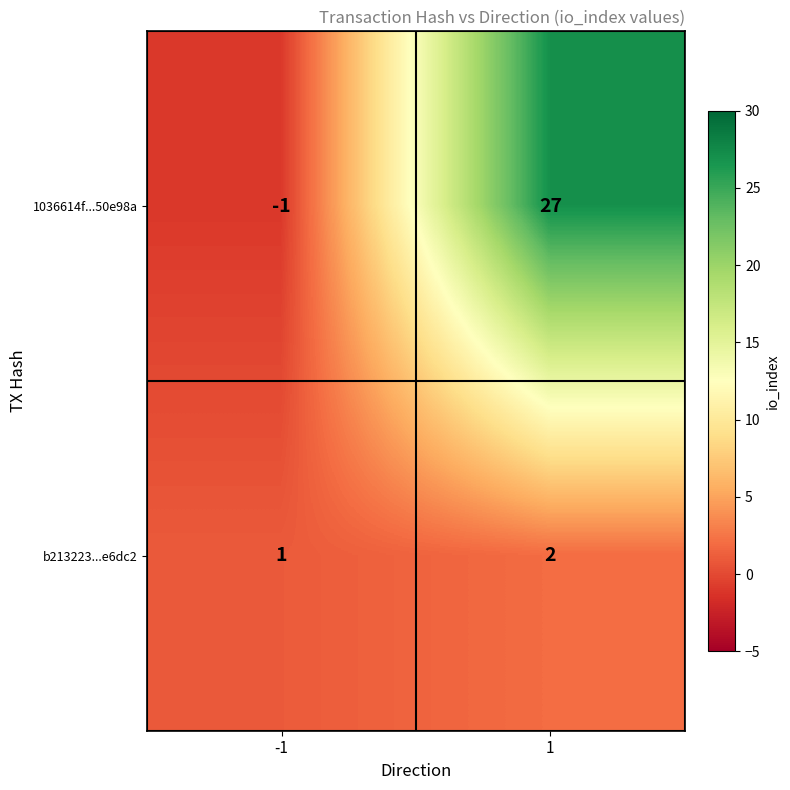

True or false: b213223...e6dc2 has a value of 0 at -1.

False